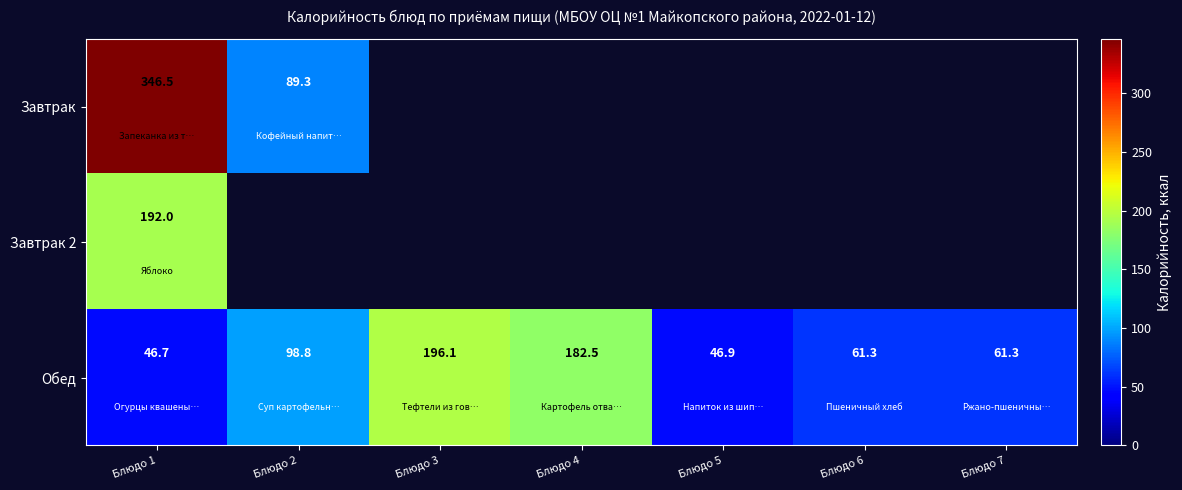

Read the Обед value at Блюдо 1.

46.7